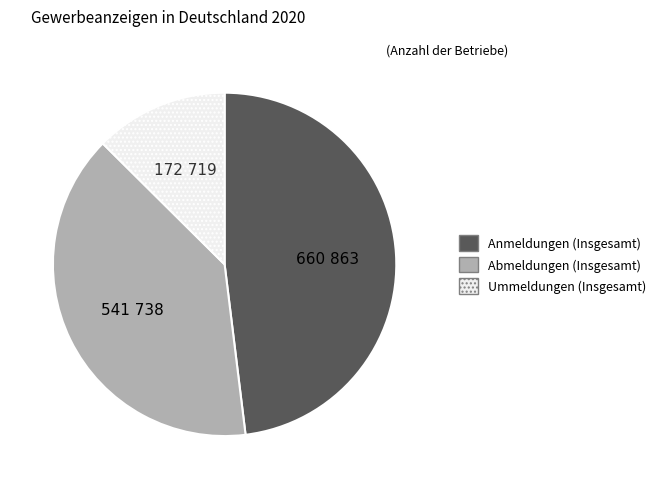

True or false: Anmeldungen (Insgesamt) accounts for 48% of the total.

True